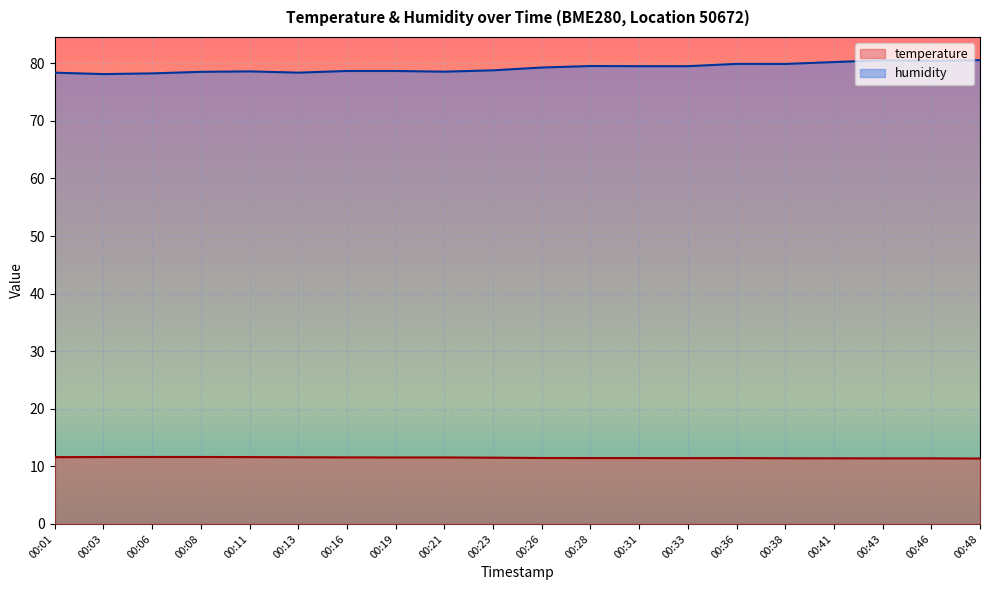

At which category is the sum across all series the highest?

00:43